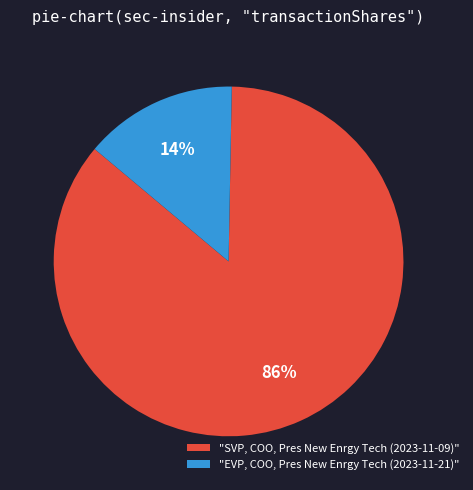

How many slices are in this pie chart?

2